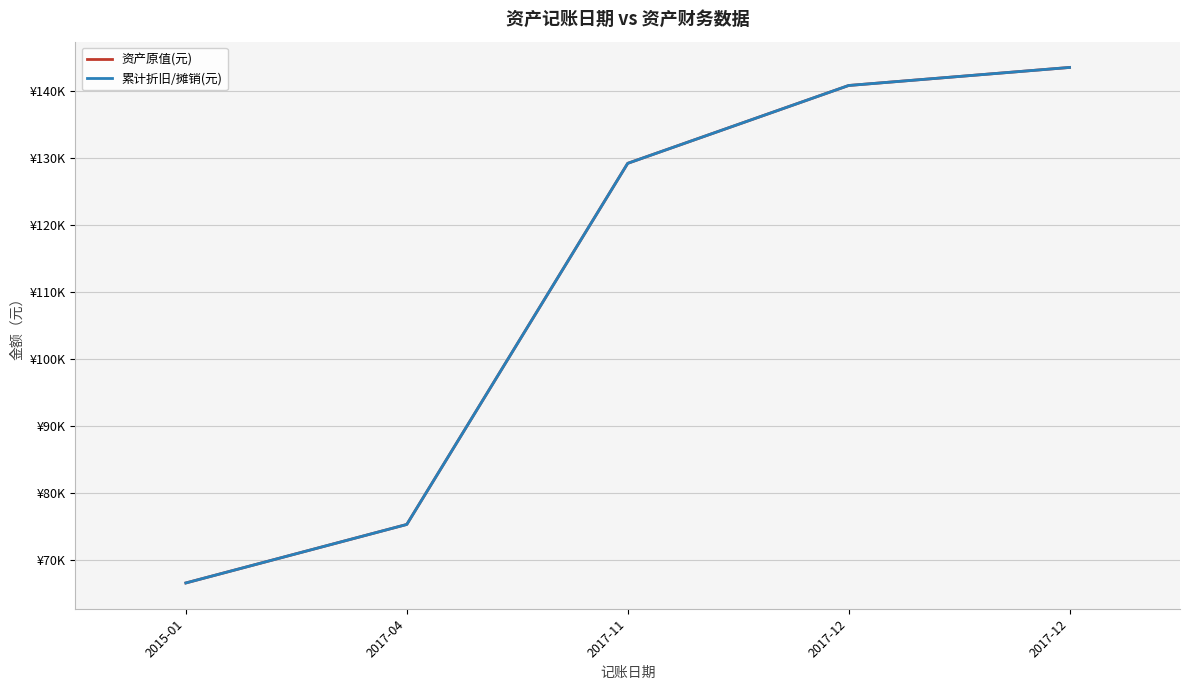

At 2017-12, list the series in order from smallest to largest.

资产原值(元), 累计折旧/摊销(元)